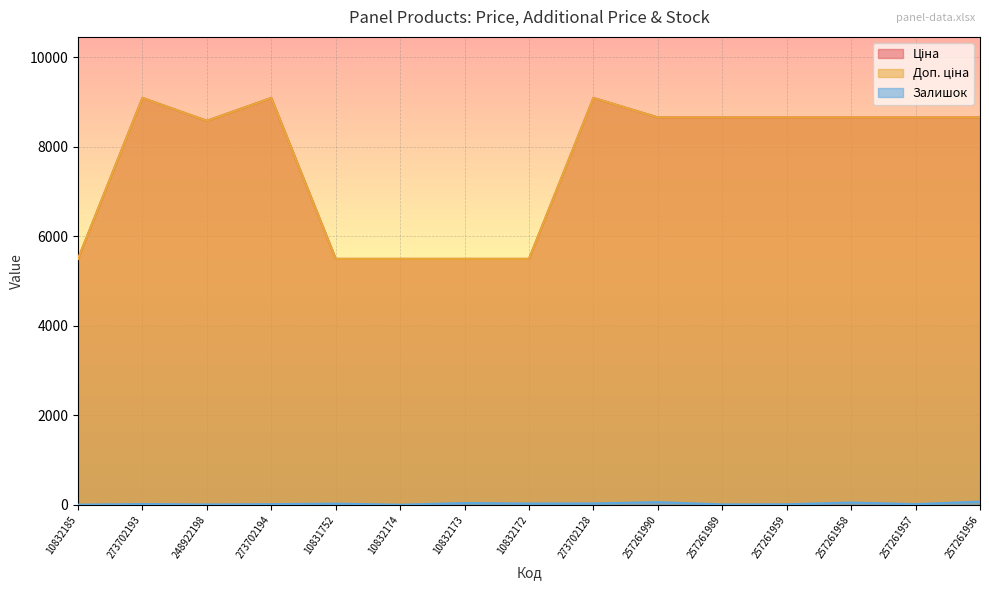

True or false: Доп. ціна has a value of 4389.3 at 257261957.

False